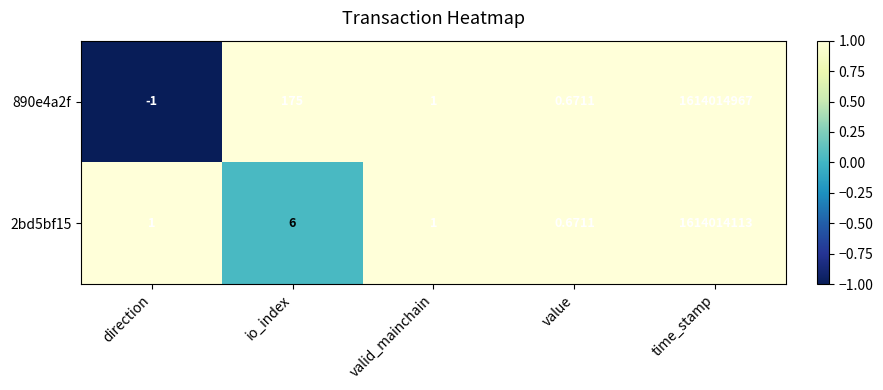

Where is 890e4a2f nearest to the value 807007483?

io_index